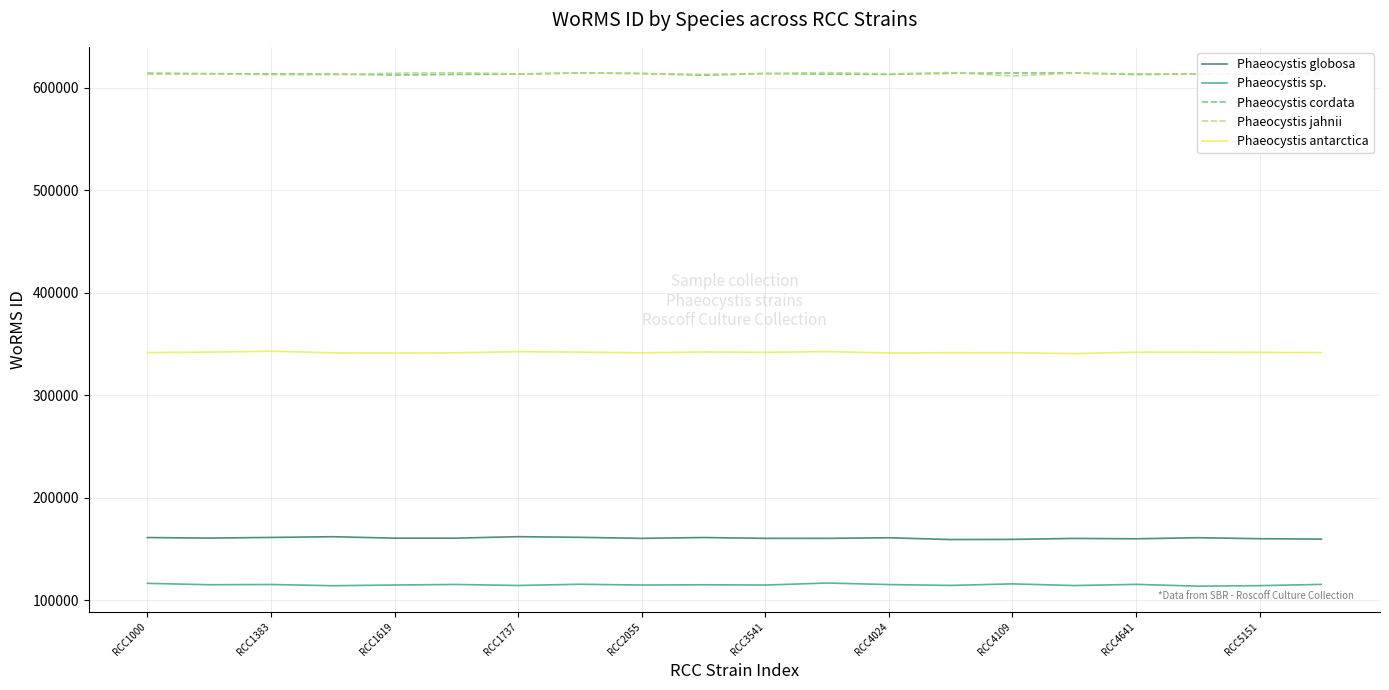

What is the greatest value displayed?

614681.7